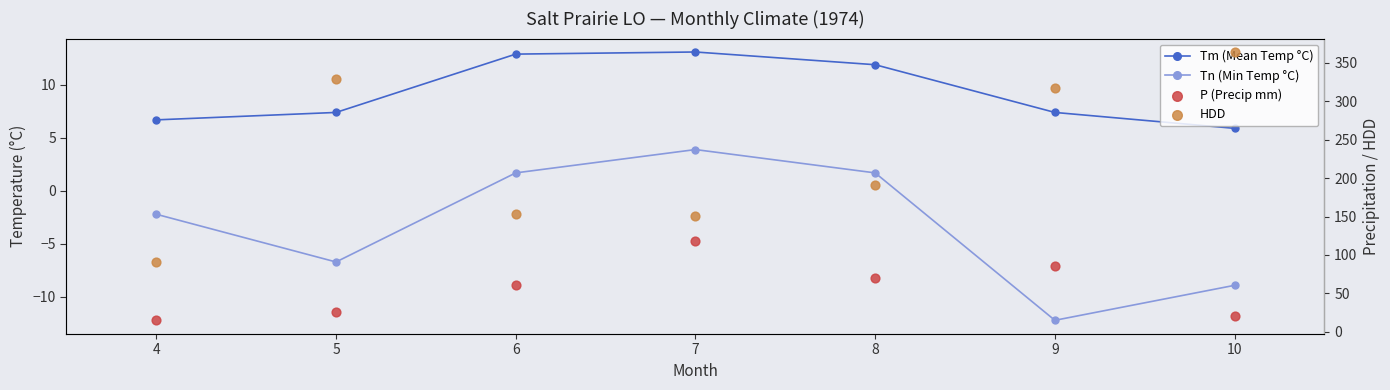

Which series contains the highest Y value?

HDD